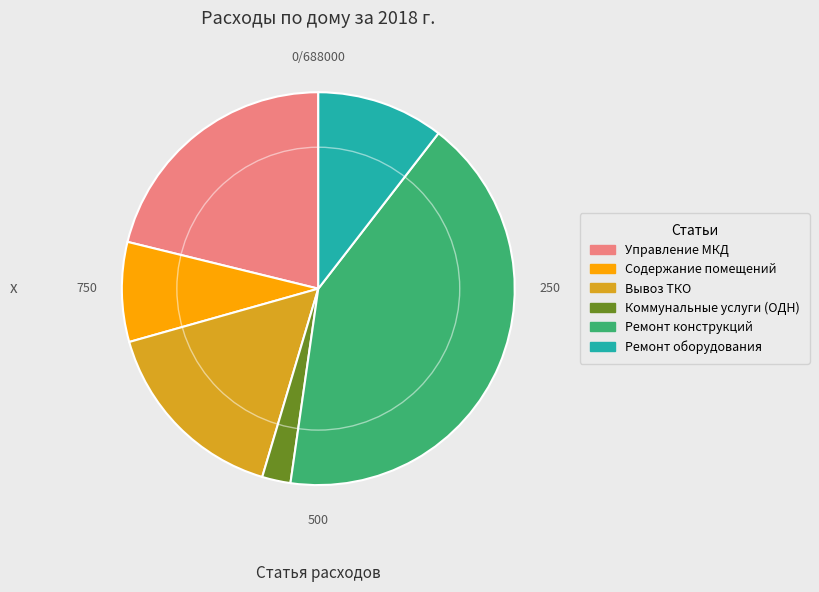

Is there a majority slice in this chart?

No